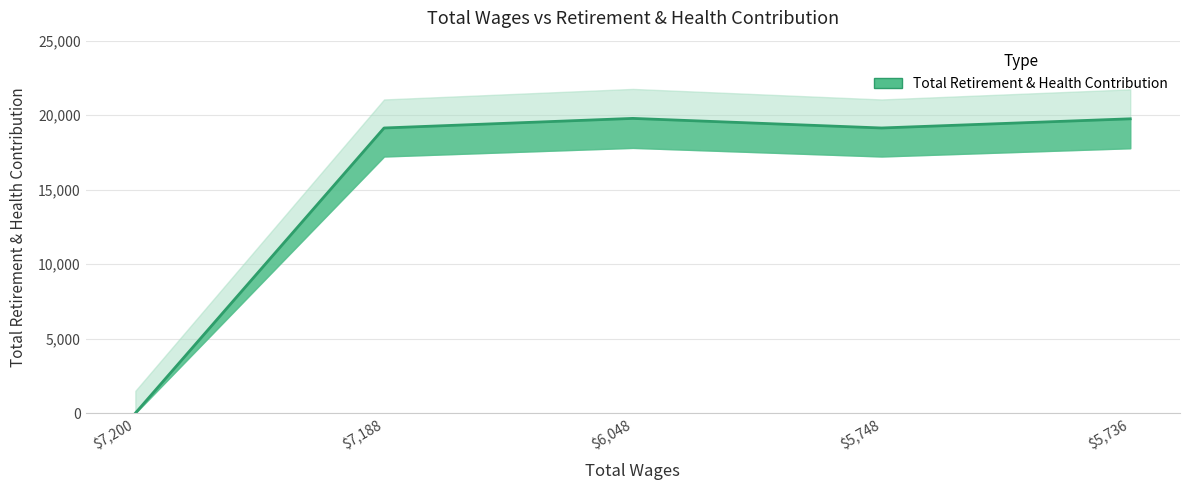

The value at 7200.0 is 0. True or false?

True